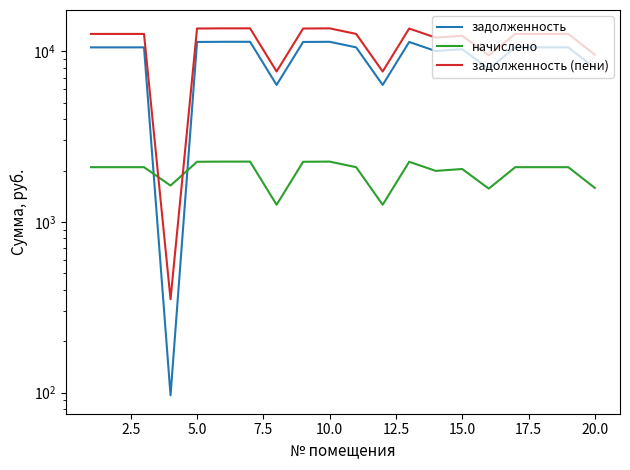

At how many categories does at least one series exceed 5217?

19